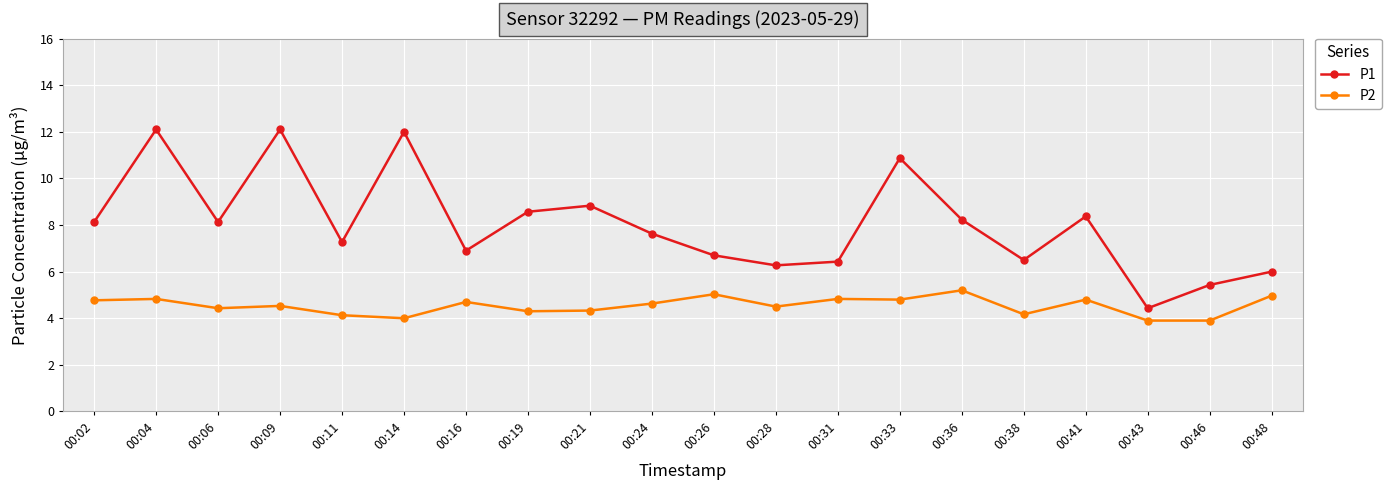

The P2 series shows 8.9 at 00:26. True or false?

False